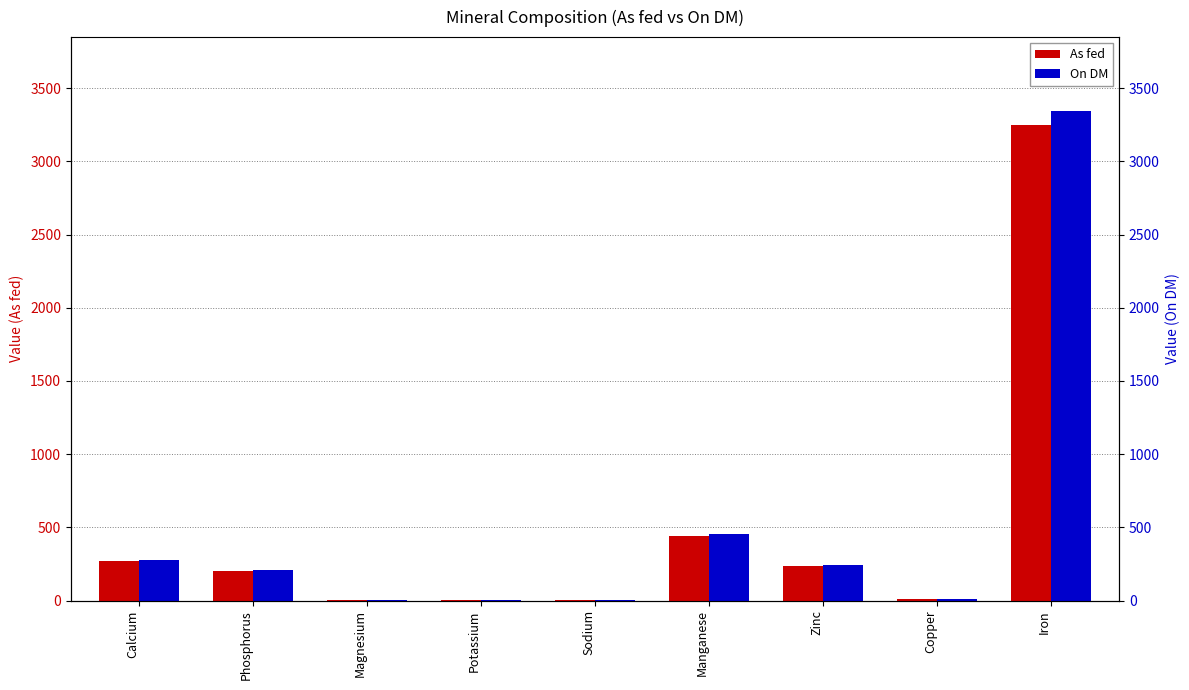

What is the sum of all On DM values?

4559.0